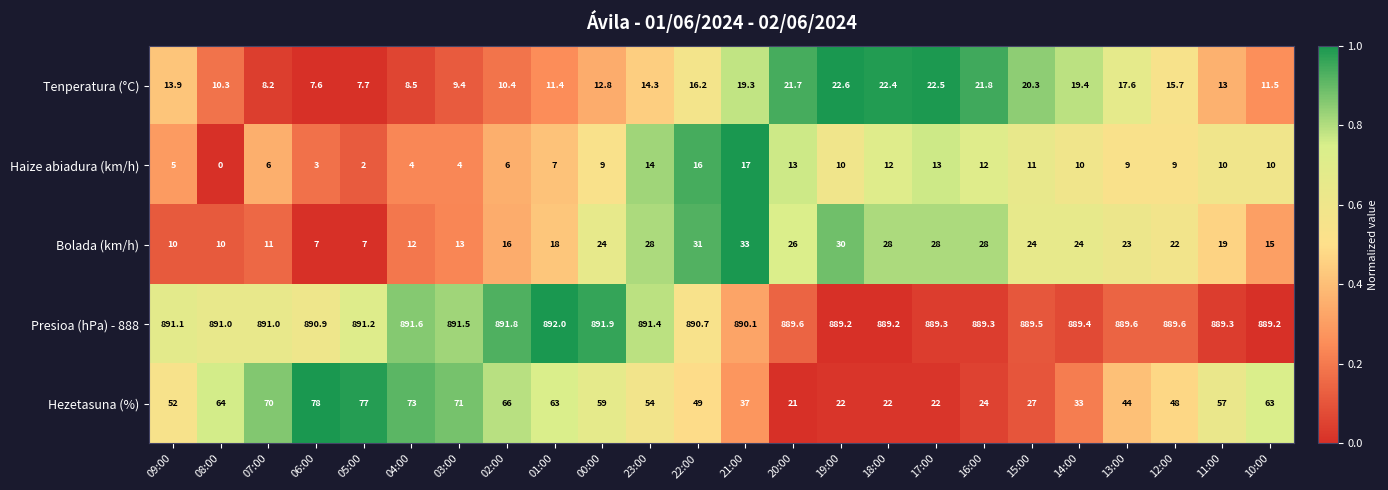

What is the sum of all Hezetasuna (%) values?

1196.0